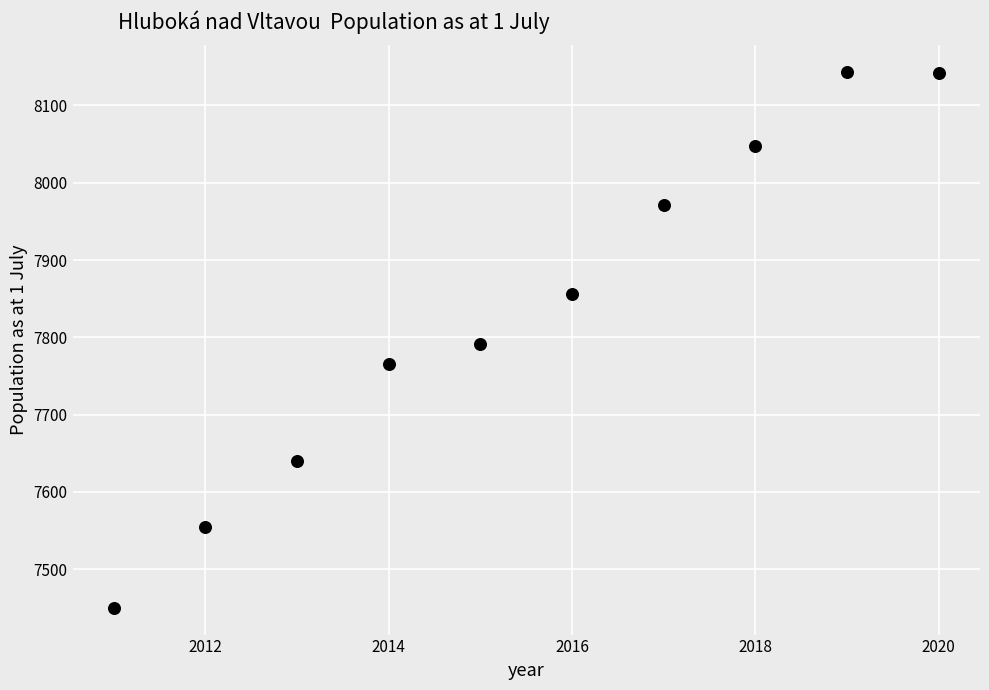

What is the range of Y values (max minus min)?

693